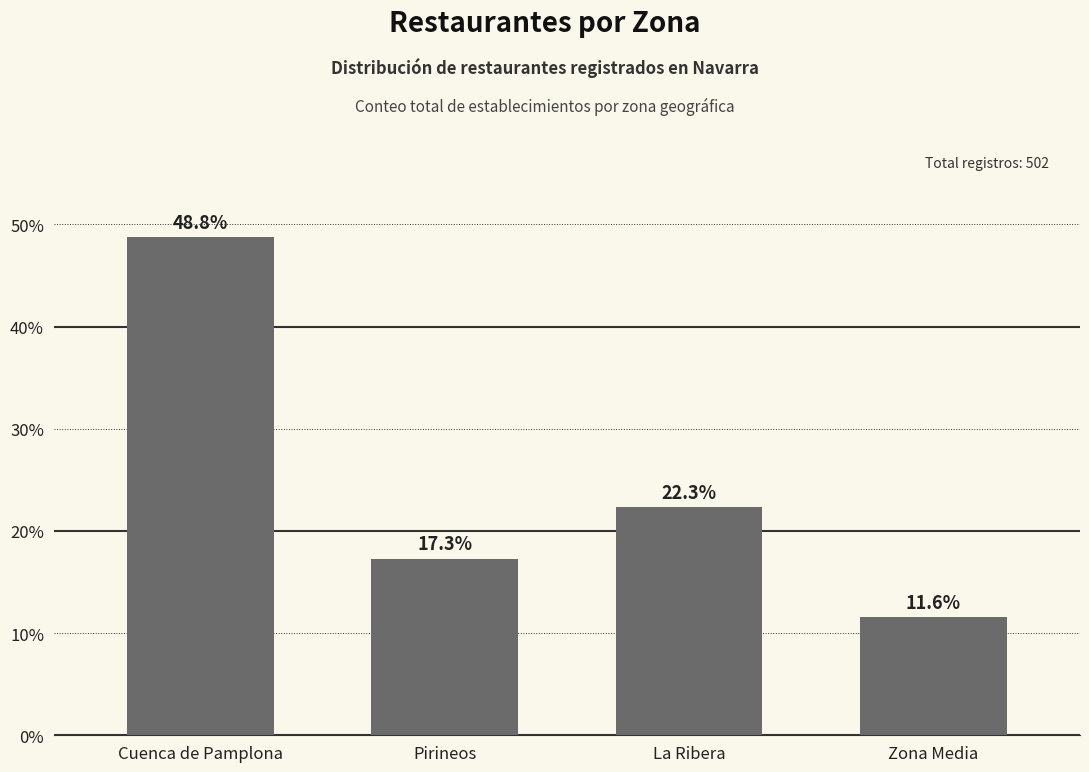

Between Pirineos and Cuenca de Pamplona, which is larger?

Cuenca de Pamplona